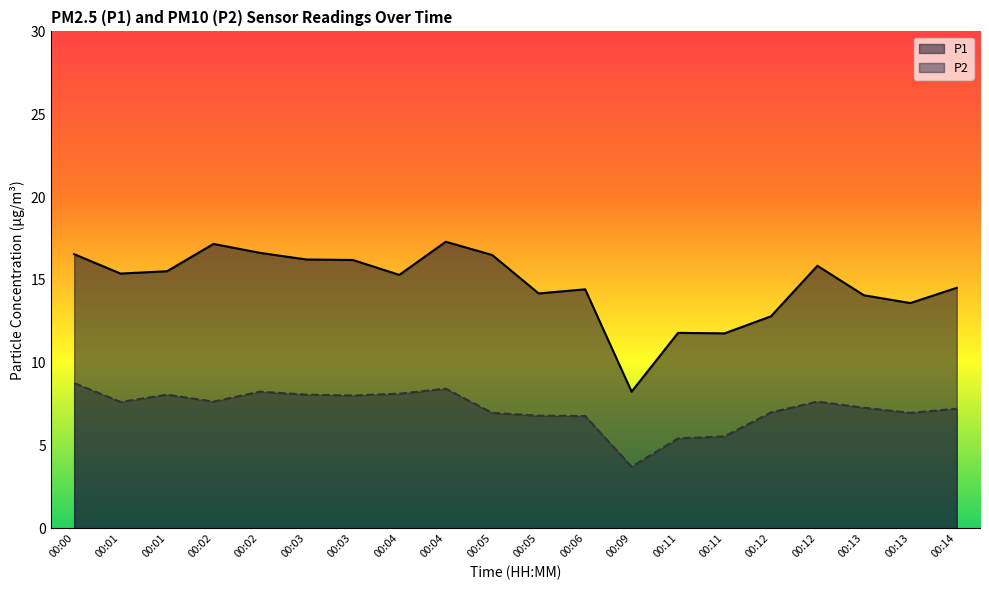

Is the value of P2 at 00:04 greater than the value of P1 at 00:13?

No